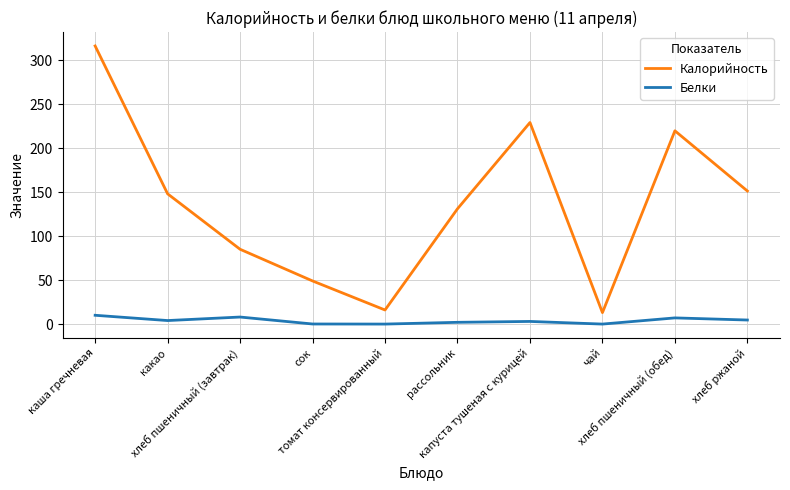

At how many categories does at least one series exceed 274?

1